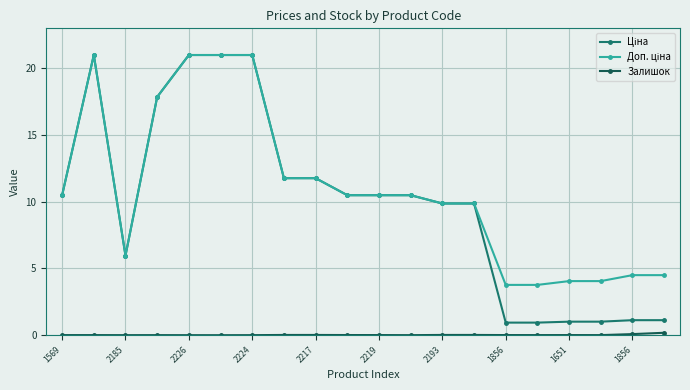

At how many categories does at least one series exceed 16?

5